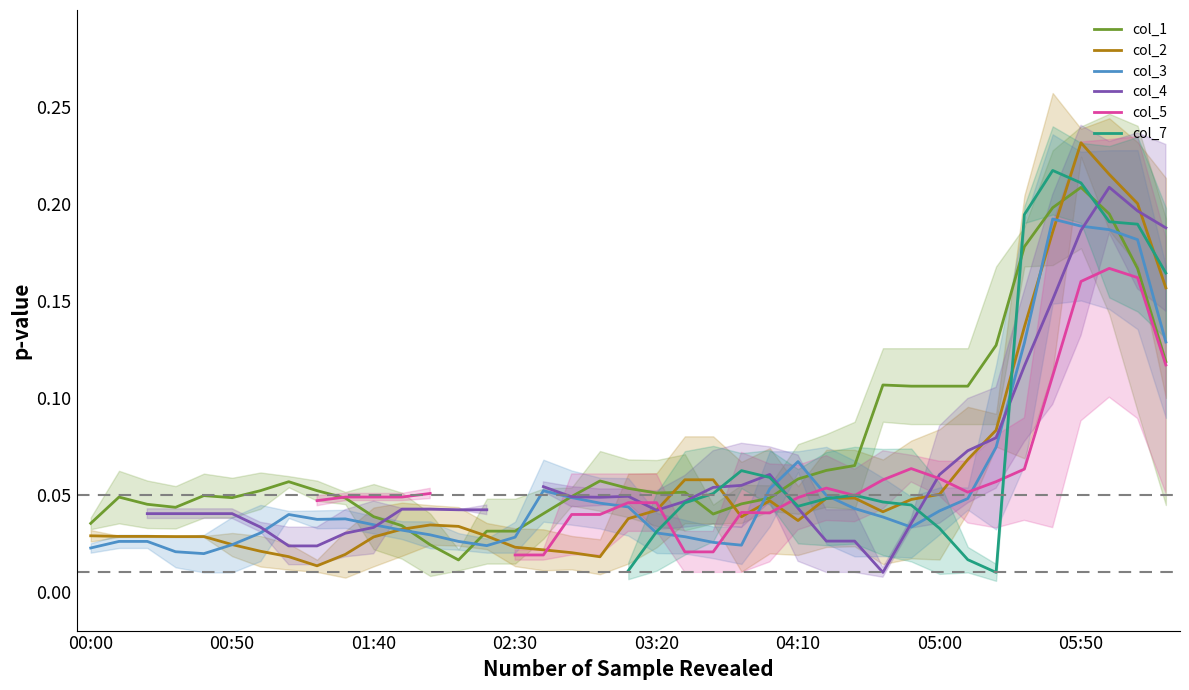

Between which two adjacent categories do col_1 and col_4 first intersect?

10 and 11